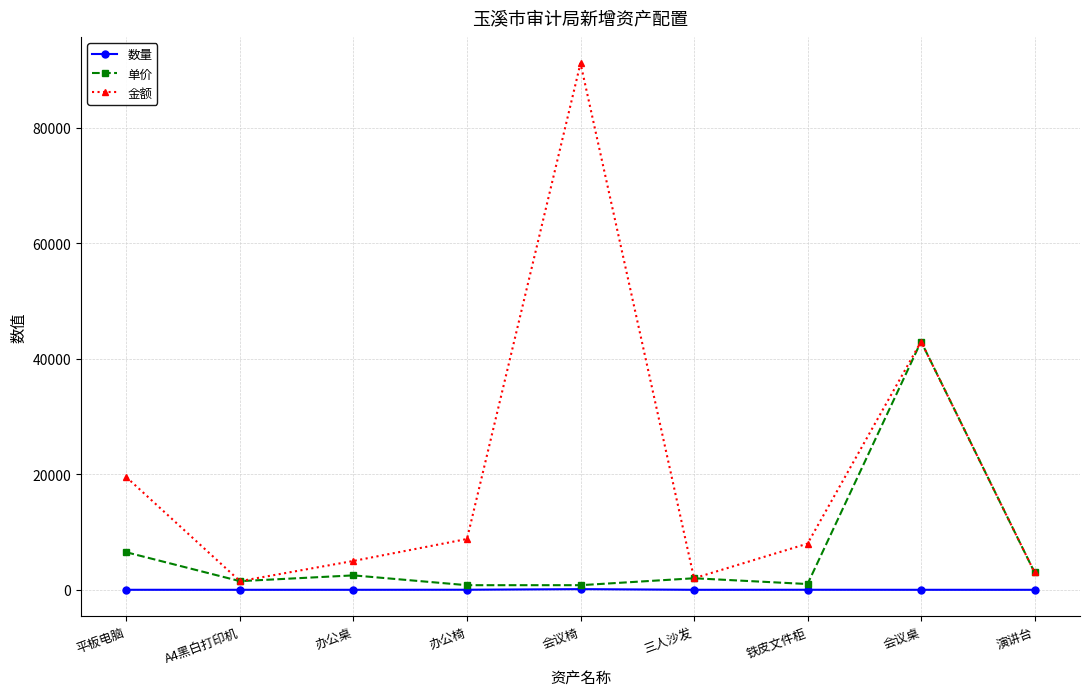

Rank the series by their average value, from lowest to highest.

数量, 单价, 金额